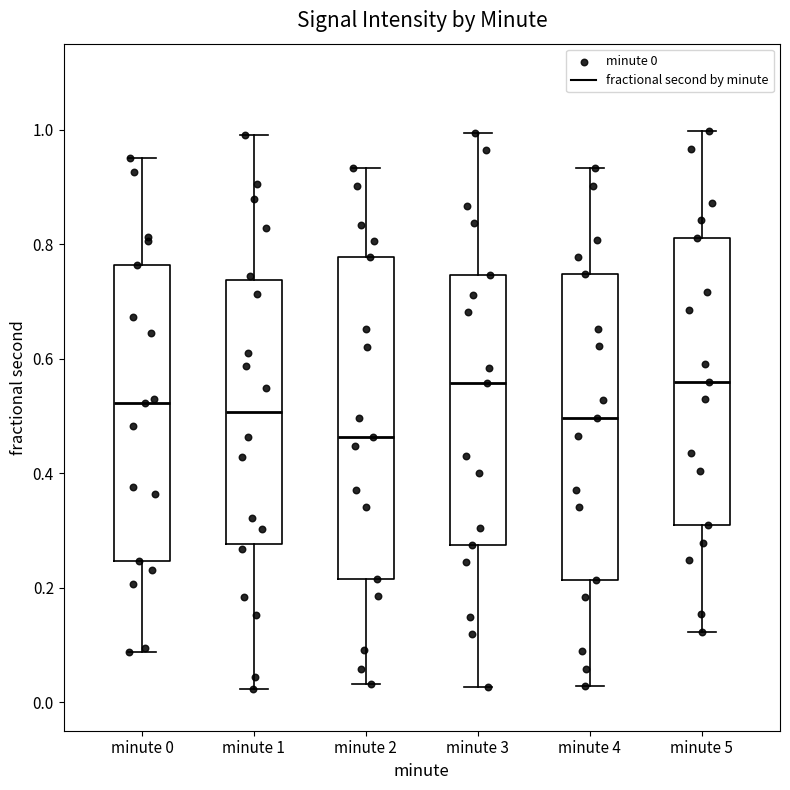

Reading left to right, read every box against the y-axis: the position of its median line, the range the box covers, and the ends of its whiskers. The values are not printed on the chart, so give them approximately, as read against the axis.

minute 0: median 0.52, box 0.24 to 0.76, whiskers 0.08 to 0.94
minute 1: median 0.50, box 0.28 to 0.74, whiskers 0.02 to 1.00
minute 2: median 0.46, box 0.22 to 0.78, whiskers 0.04 to 0.94
minute 3: median 0.56, box 0.28 to 0.74, whiskers 0.02 to 1.00
minute 4: median 0.50, box 0.22 to 0.74, whiskers 0.02 to 0.94
minute 5: median 0.56, box 0.30 to 0.82, whiskers 0.12 to 1.00